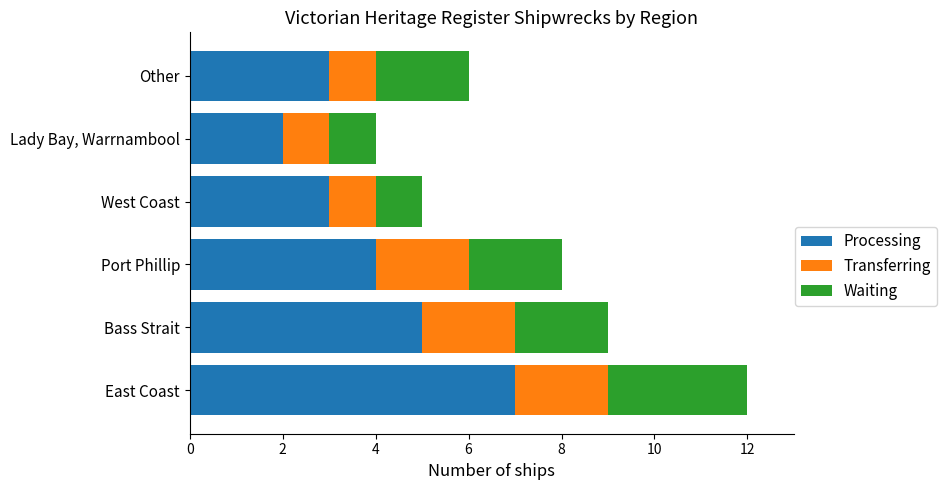

What is the maximum value for Processing?

7